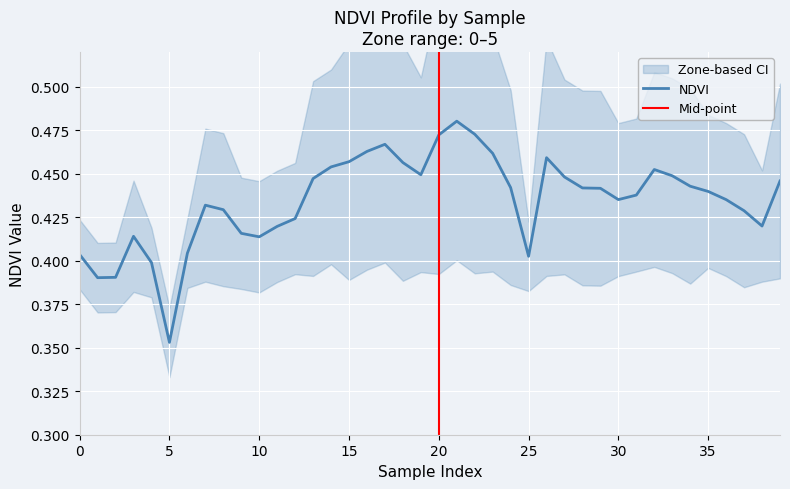

True or false: there are more than 1 points higher than both neighbors.

True